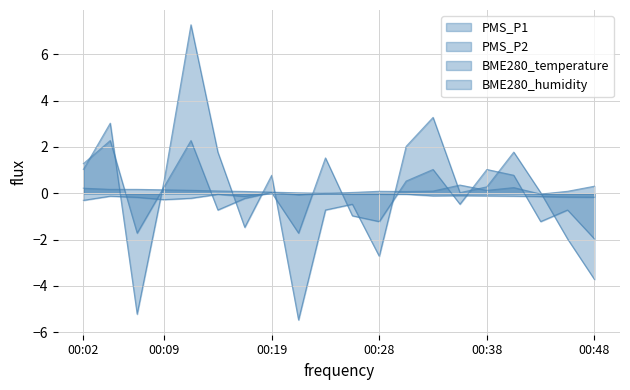

True or false: BME280_temperature and PMS_P1 intersect in this chart.

True